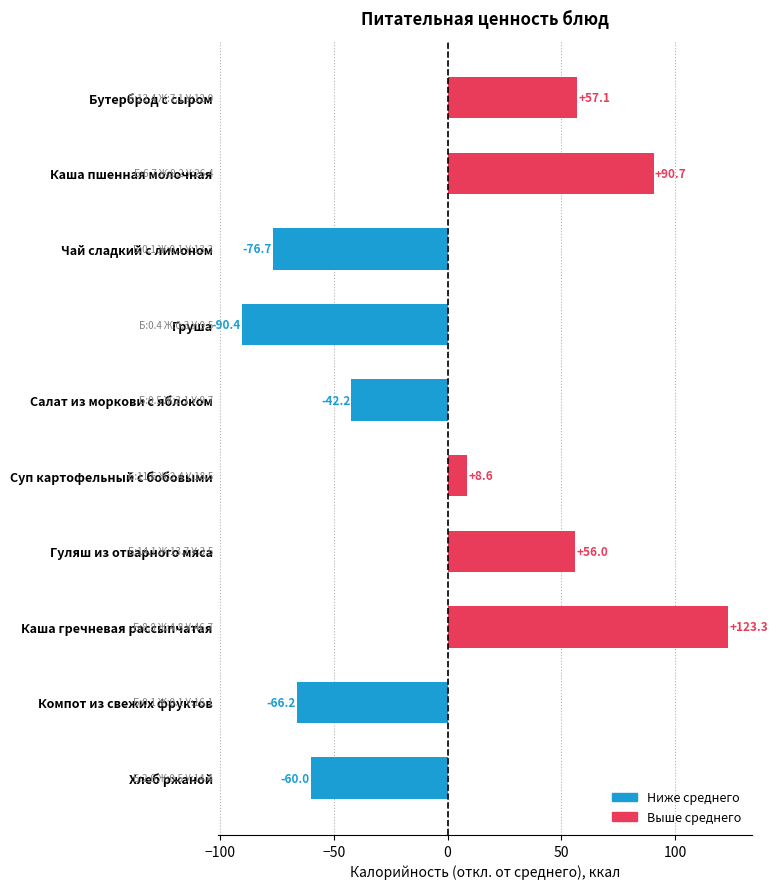

List the labels in order of value, smallest first.

Груша, Чай сладкий с лимоном, Компот из свежих фруктов, Хлеб ржаной, Салат из моркови с яблоком, Суп картофельный с бобовыми, Гуляш из отварного мяса, Бутерброд с сыром, Каша пшенная молочная, Каша гречневая рассыпчатая